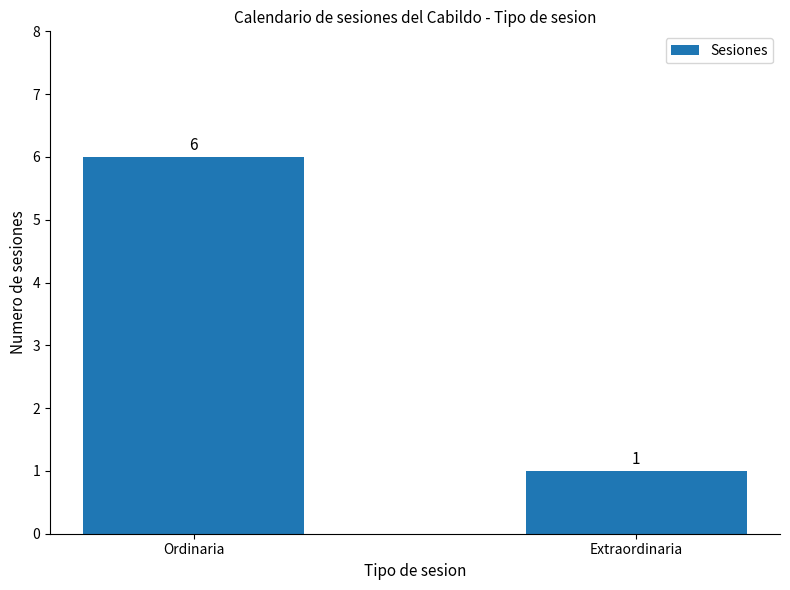

Which label corresponds to the smallest value in the chart?

Extraordinaria